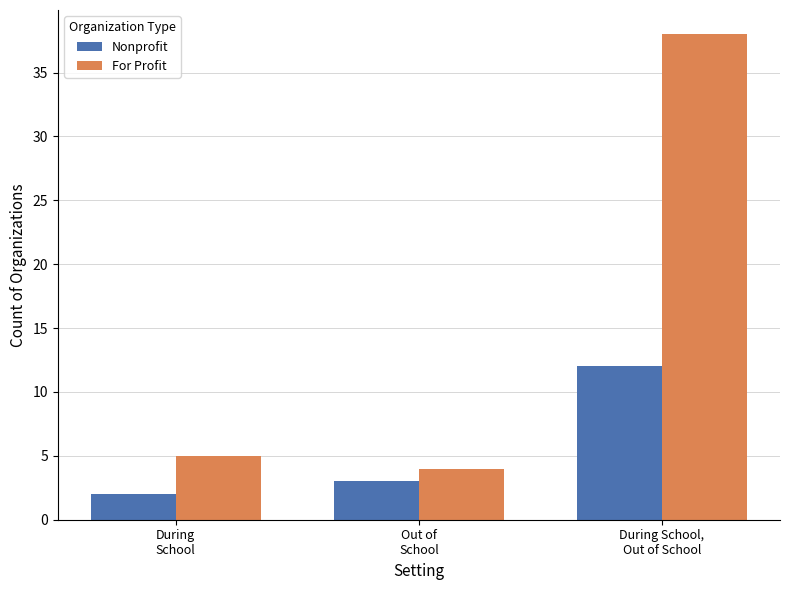

How many Nonprofit values are between 2 and 12?

3